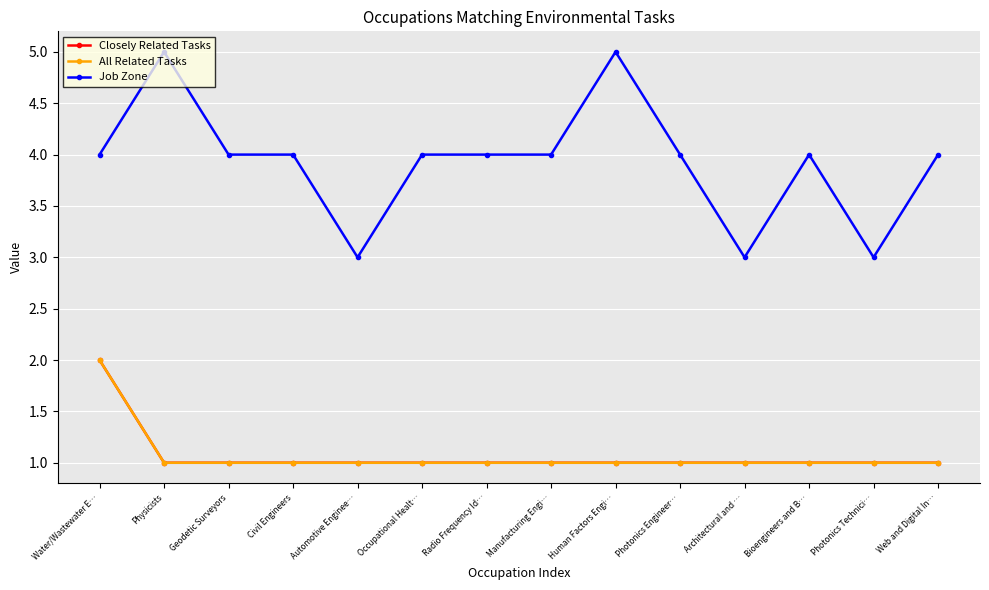

What is the difference between the second highest and minimum values in the Job Zone series?

2